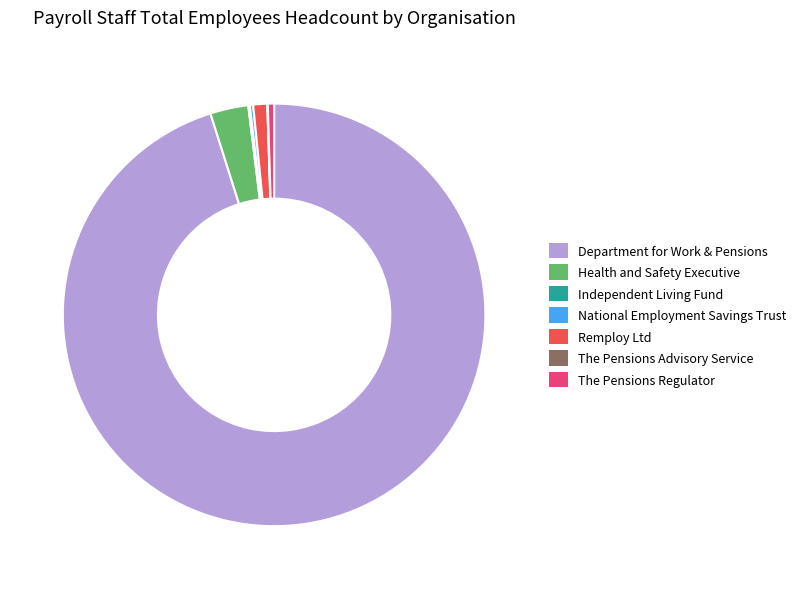

True or false: Health and Safety Executive accounts for 3% of the total.

True